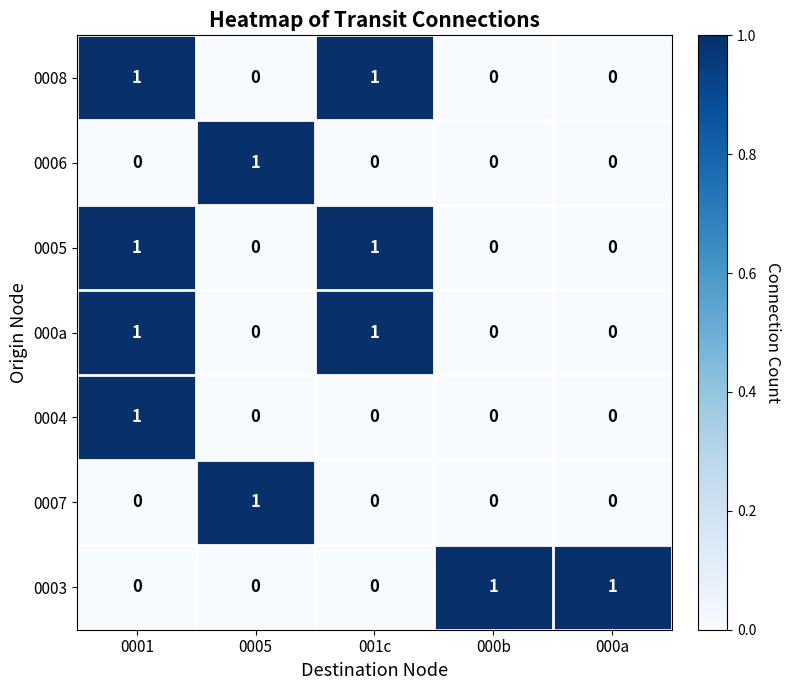

Count the number of data series in this chart.

7